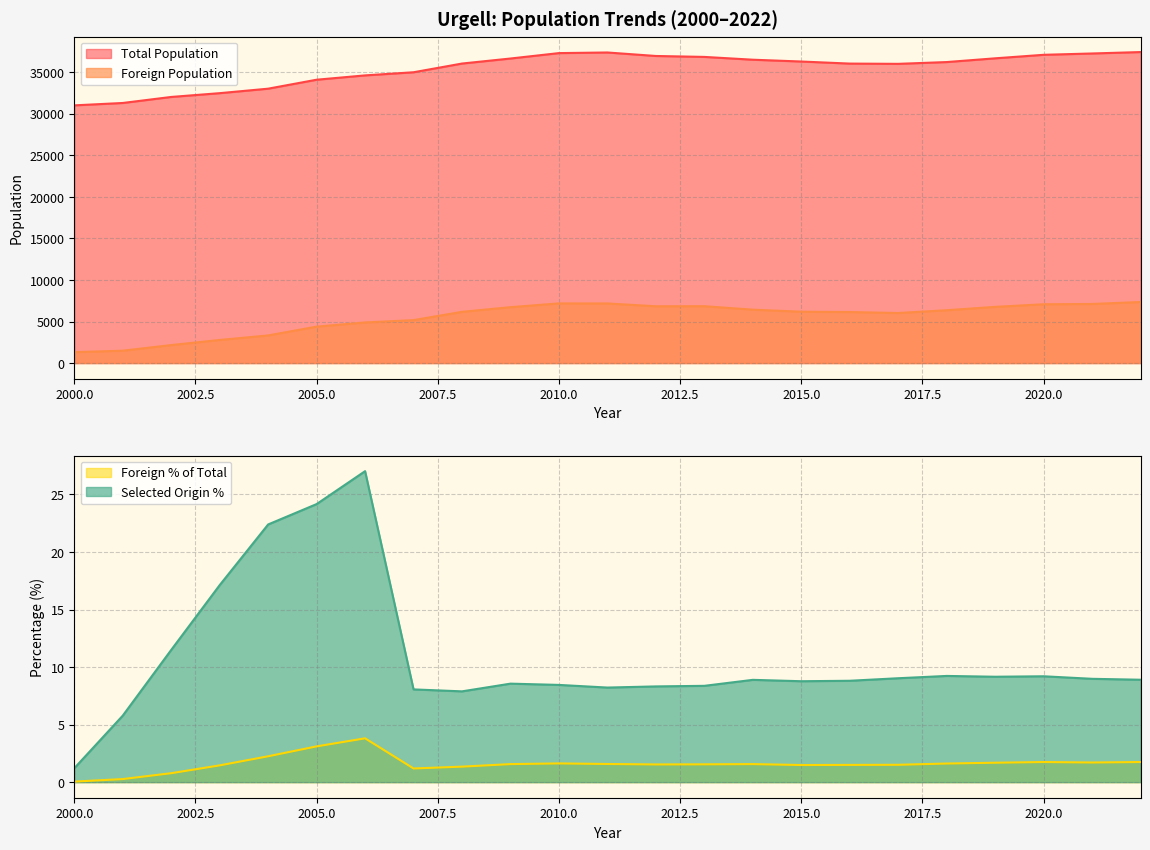

Is the value of Foreign % of Total at 2022 greater than the value of Foreign Population at 2020?

No